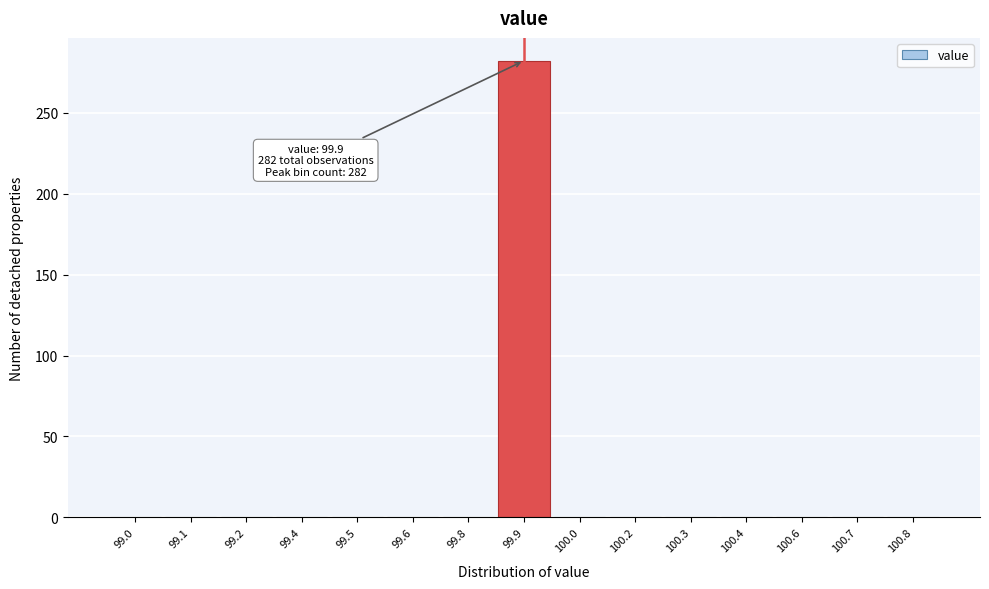

Reading left to right, what are all the values shown in this chart?

99.0=0	99.1=0	99.2=0	99.4=0	99.5=0	99.6=0	99.8=0	99.9=282	100.0=0	100.2=0	100.3=0	100.4=0	100.6=0	100.7=0	100.8=0